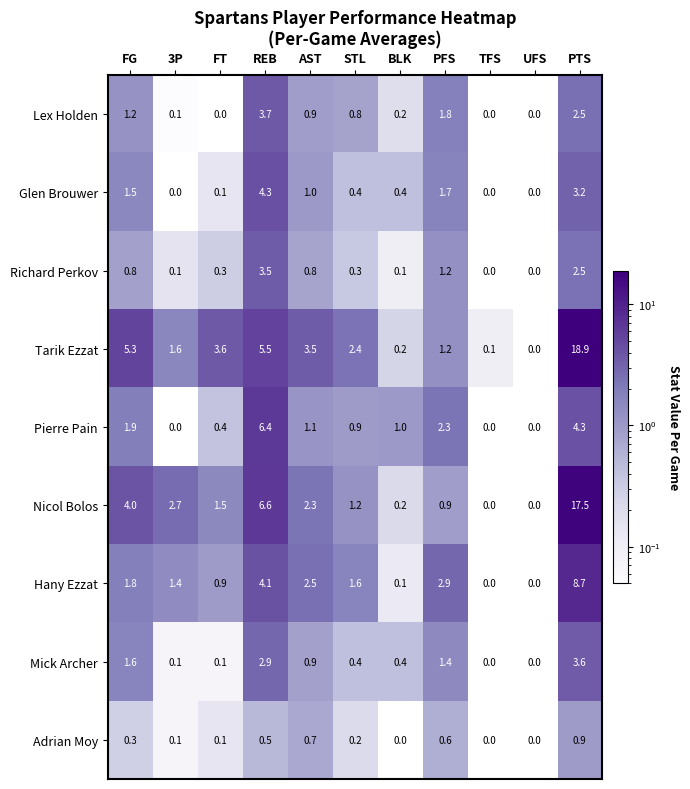

Between FT and REB, which series saw the biggest shift?

Pierre Pain